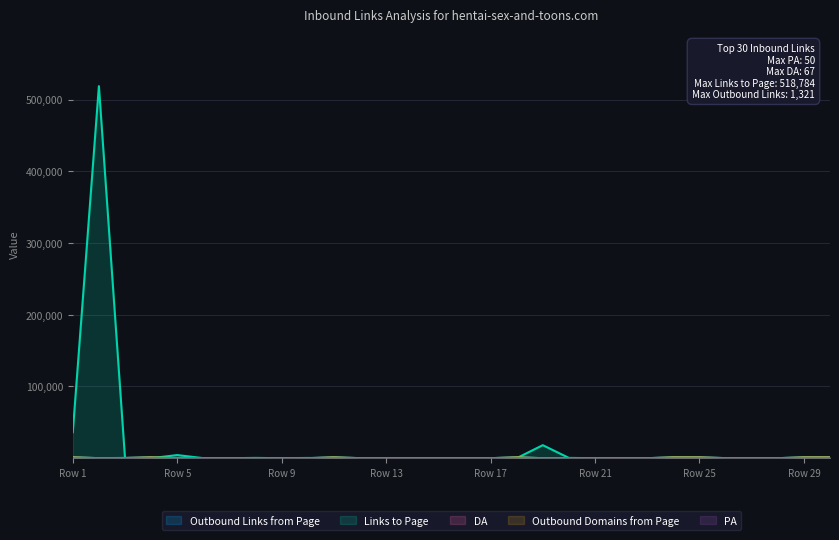

Read the Links to Page value at 28, to the nearest 10.

10